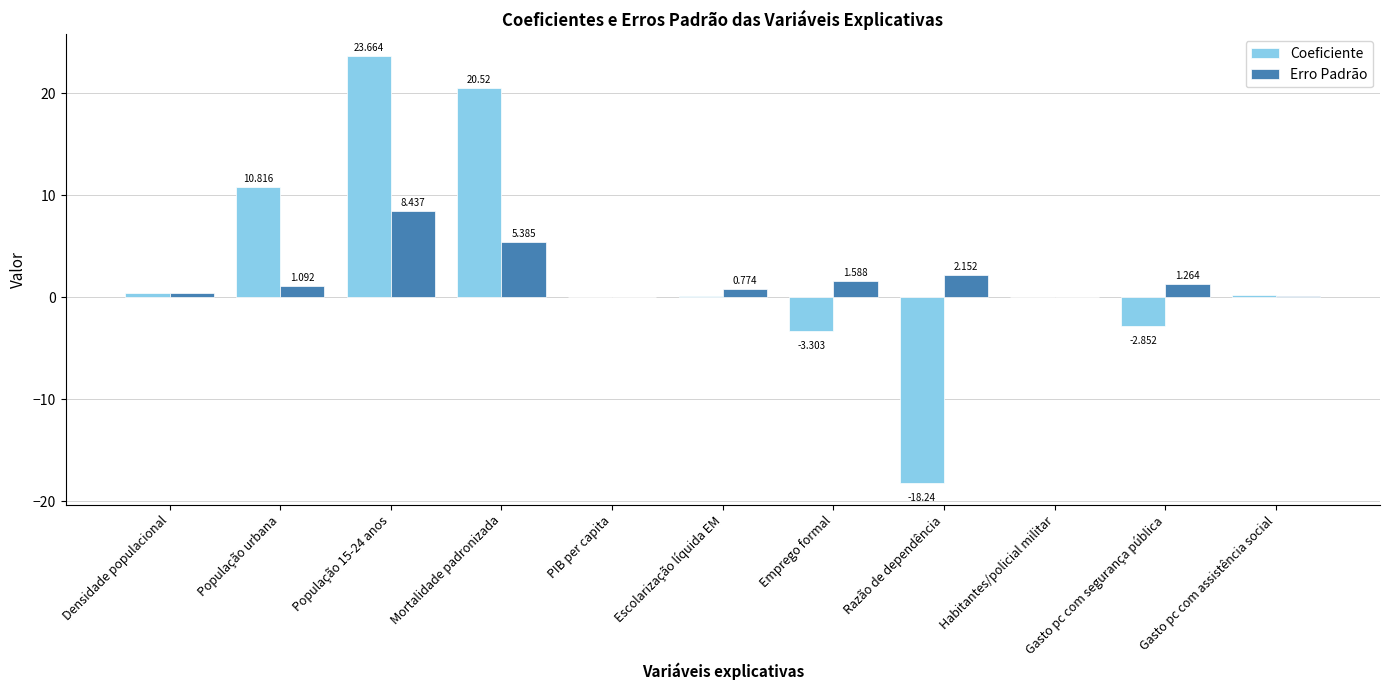

At which category is the sum across all series the highest?

População 15-24 anos